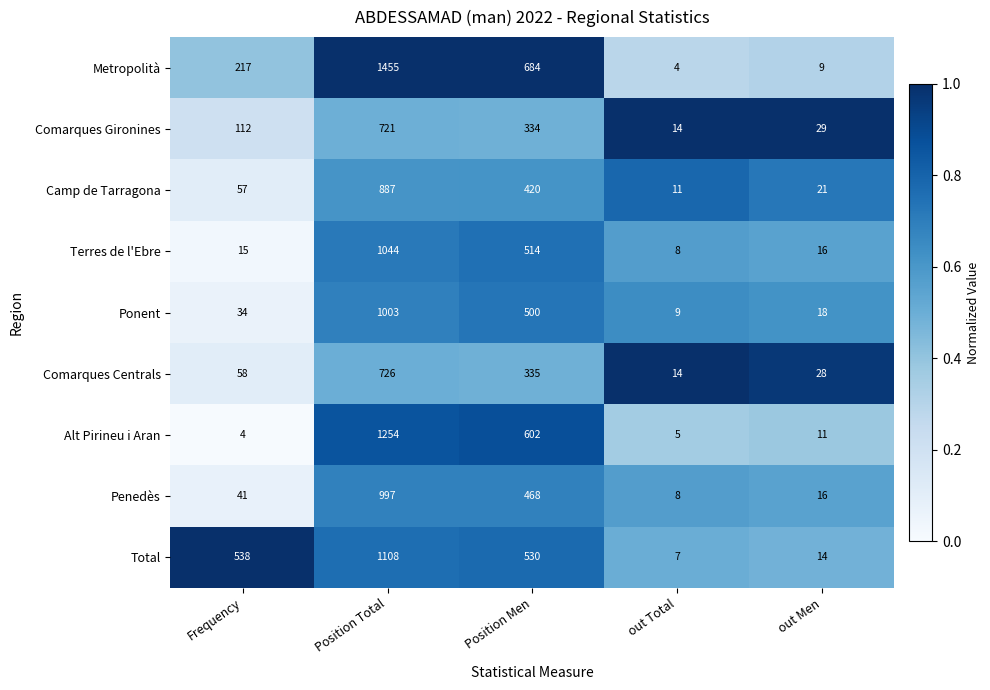

What is the greatest value displayed?

1455